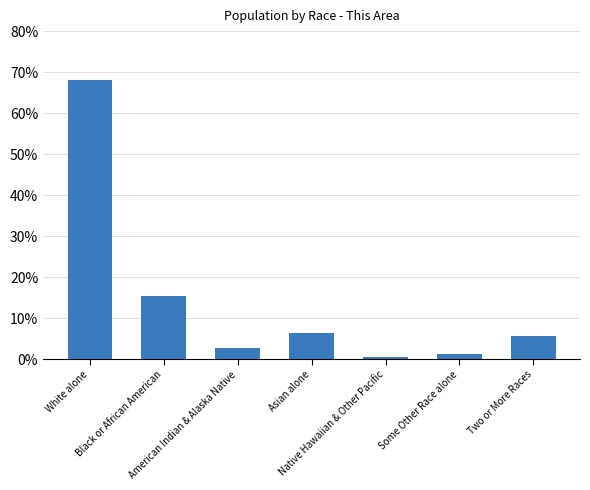

What is the difference between the values at Black or African American and Asian alone?

8.9